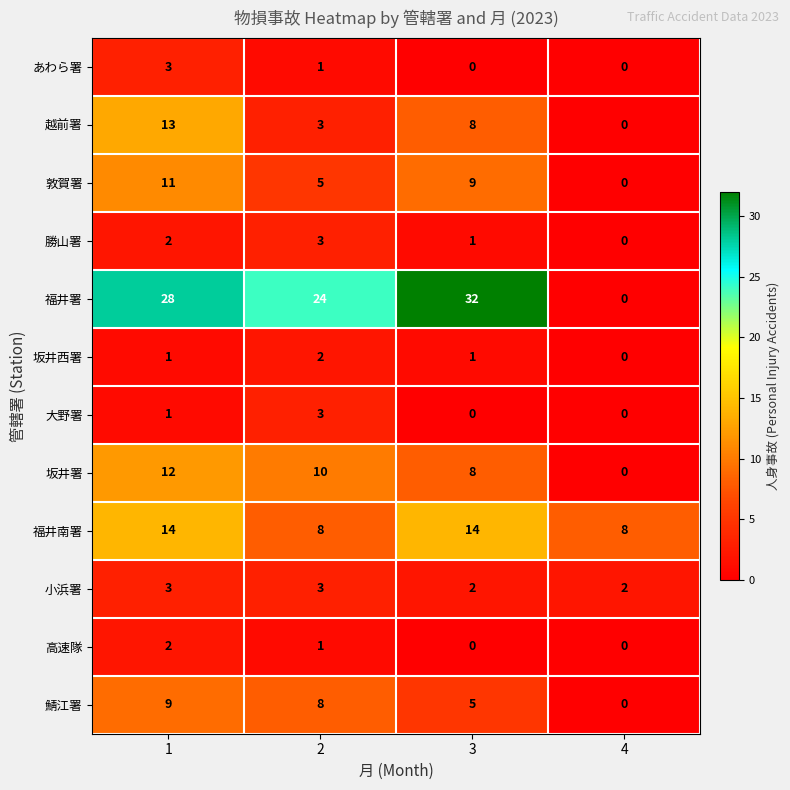

Which series has the largest range (max minus min)?

福井署